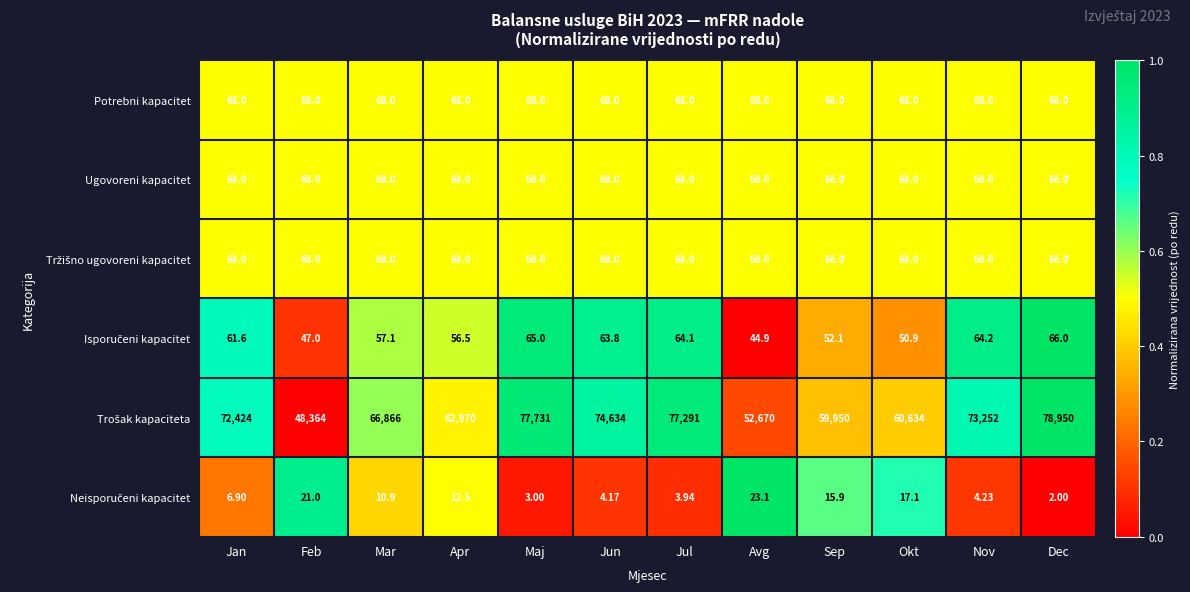

At which category is the sum across all series the highest?

Dec